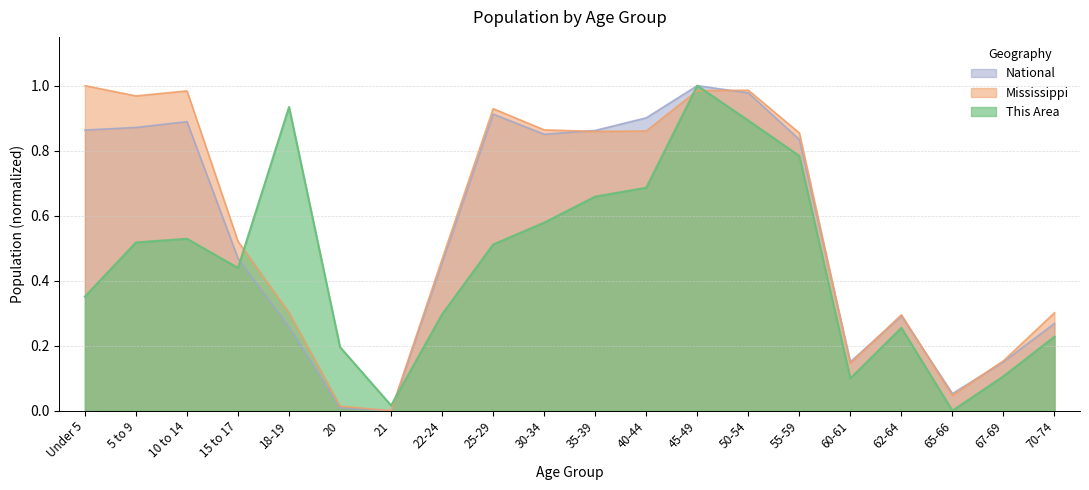

Which series has the largest total across all categories?

Mississippi